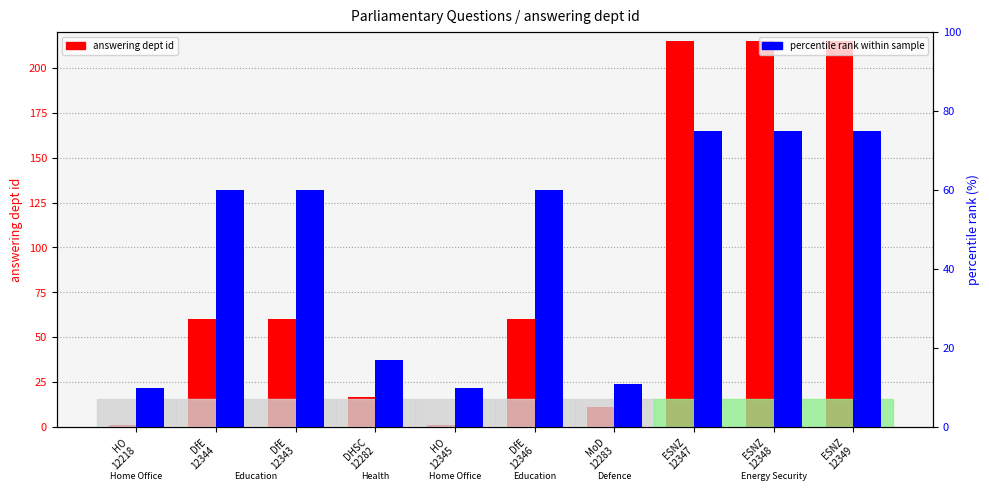

What is the total value across all series at HO
12218?

11